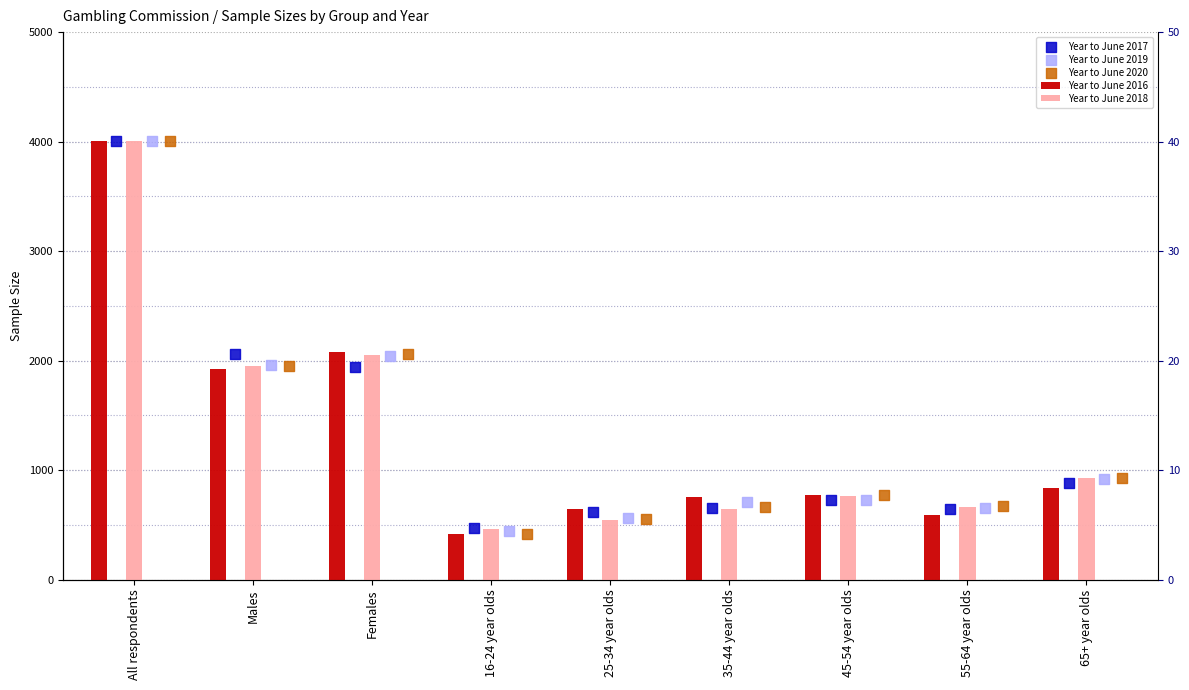

Which series reaches the minimum Y coordinate?

Year to June 2016